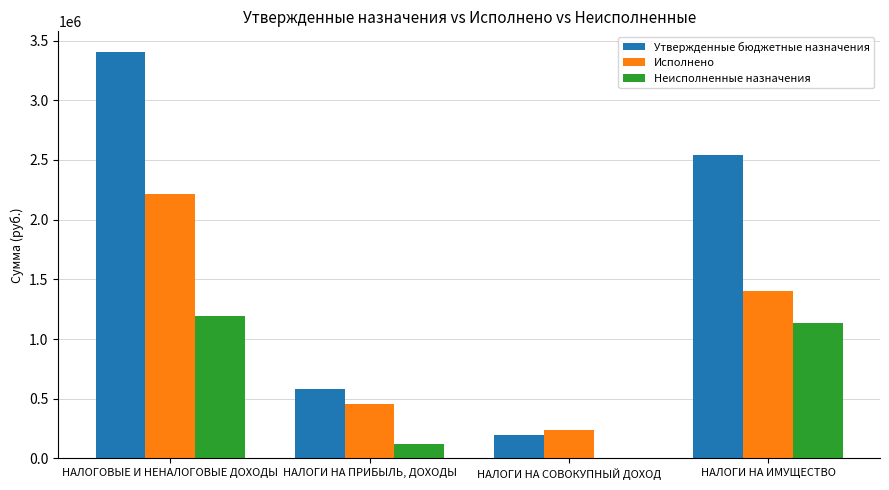

At which label does Утвержденные бюджетные назначения reach its peak?

НАЛОГОВЫЕ И НЕНАЛОГОВЫЕ ДОХОДЫ